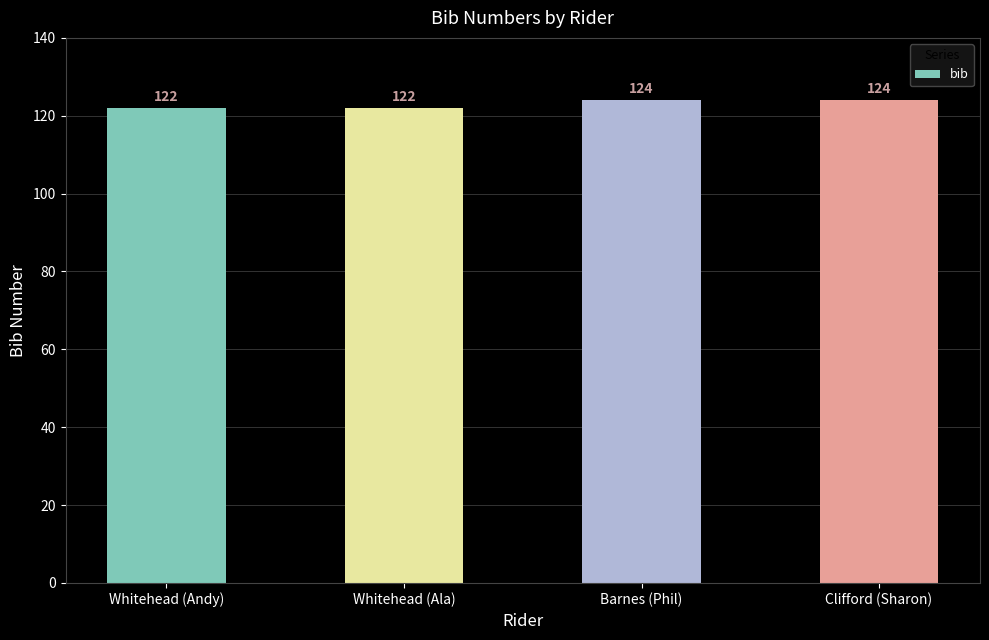

What is the ratio of the value at Whitehead (Ala) to the value at Clifford (Sharon)?

1.0